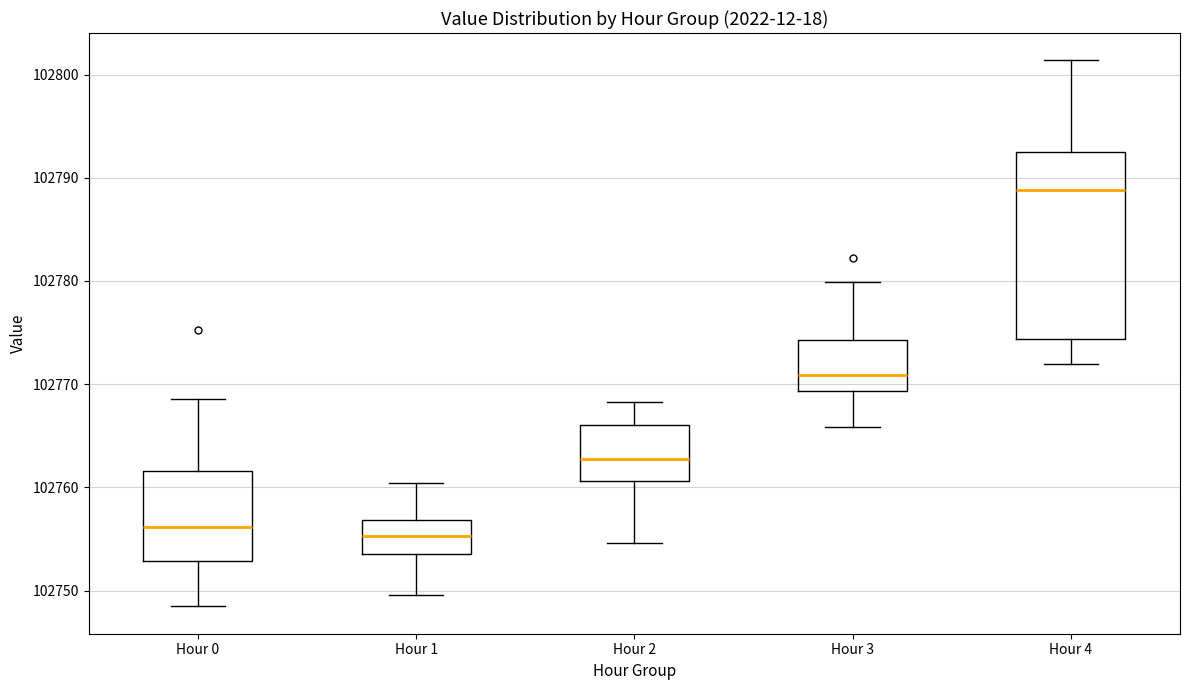

Reading left to right, transcribe this box plot: for each box, give where its median line is, the range the box spans, and where its two whiskers end, as read against the y-axis. The values are not printed on the chart, so give them approximately, as read against the axis.

Hour 0: median 102756, box 102753 to 102762, whiskers 102748 to 102769
Hour 1: median 102755, box 102754 to 102757, whiskers 102750 to 102760
Hour 2: median 102763, box 102761 to 102766, whiskers 102755 to 102768
Hour 3: median 102771, box 102769 to 102774, whiskers 102766 to 102780
Hour 4: median 102789, box 102774 to 102793, whiskers 102772 to 102801